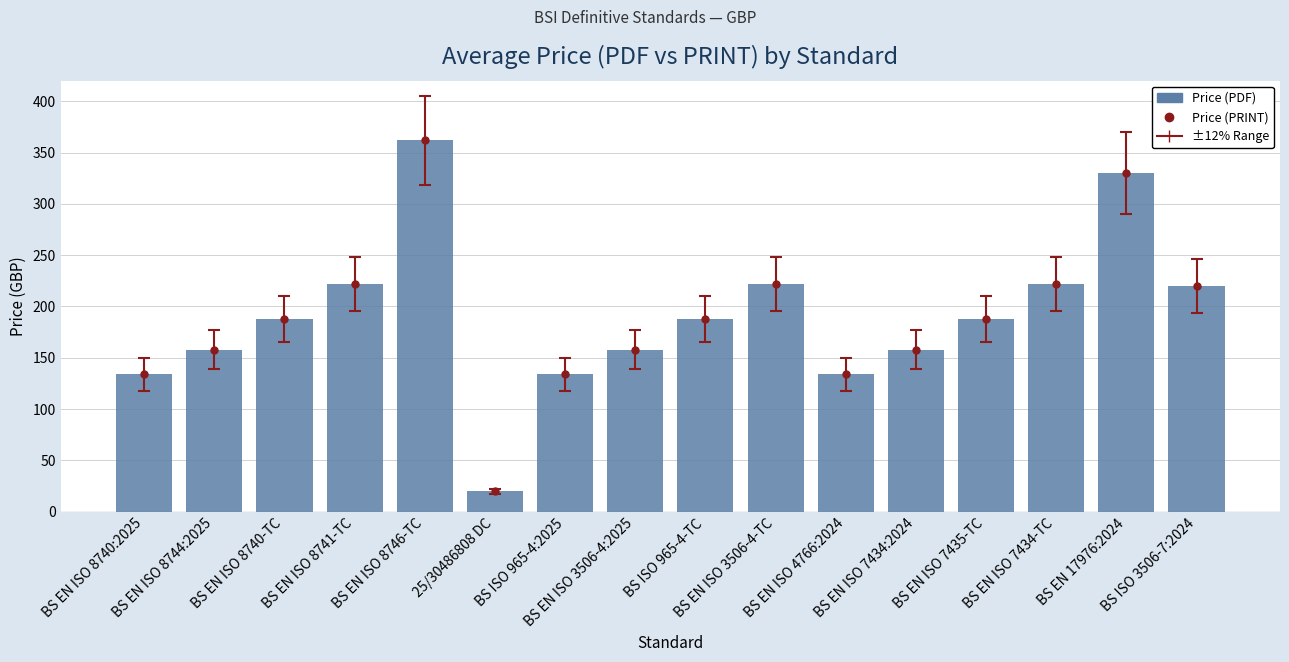

How many data points are less than 188?

7